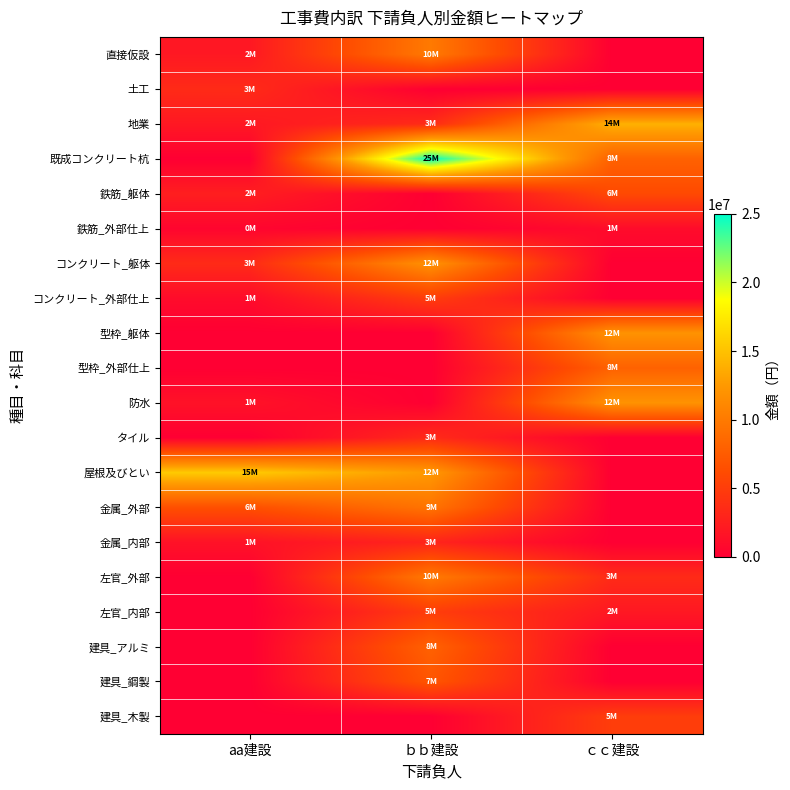

Which series has the largest total across all categories?

既成コンクリート杭